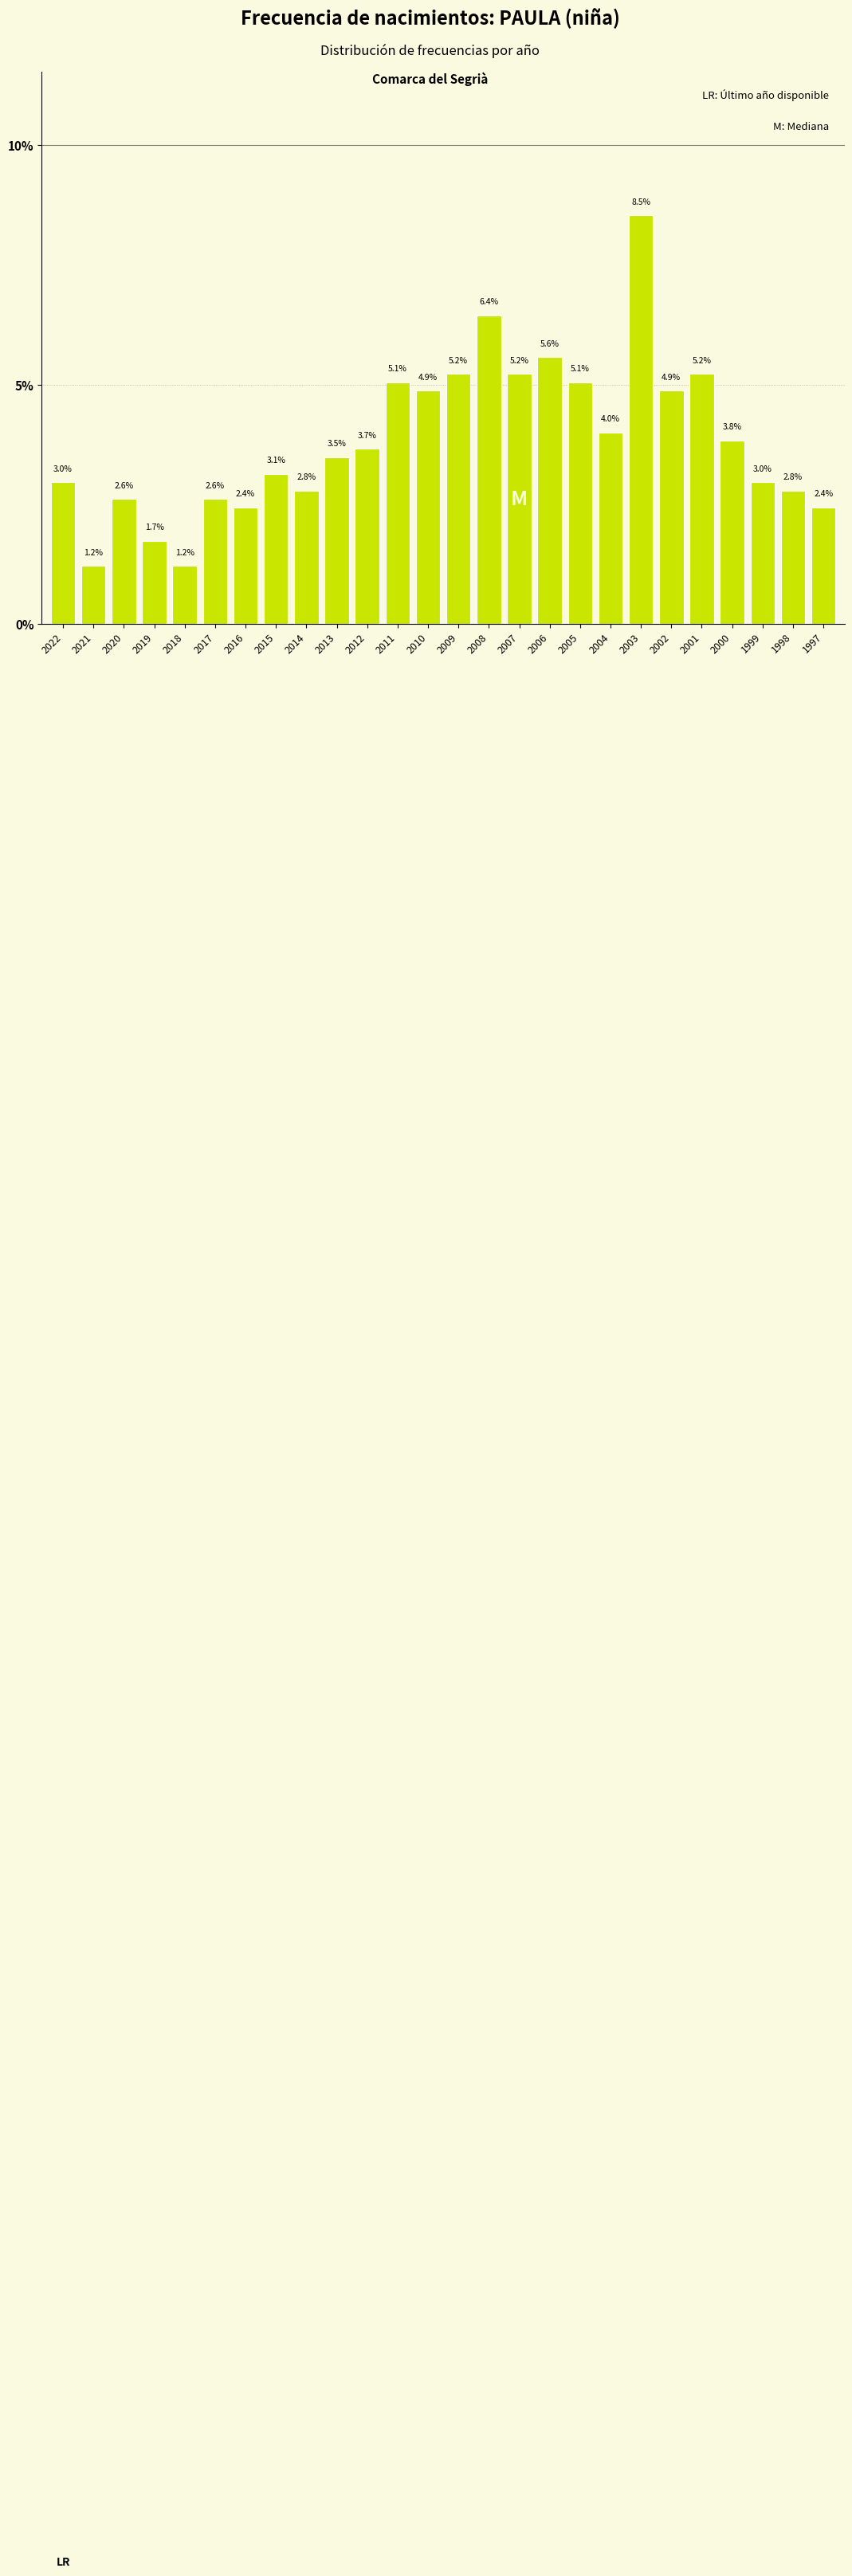

Reading left to right, extract all data points from this chart.

3.0	1.2	2.6	1.7	1.2	2.6	2.4	3.1	2.8	3.5	3.7	5.1	4.9	5.2	6.4	5.2	5.6	5.1	4.0	8.5	4.9	5.2	3.8	3.0	2.8	2.4